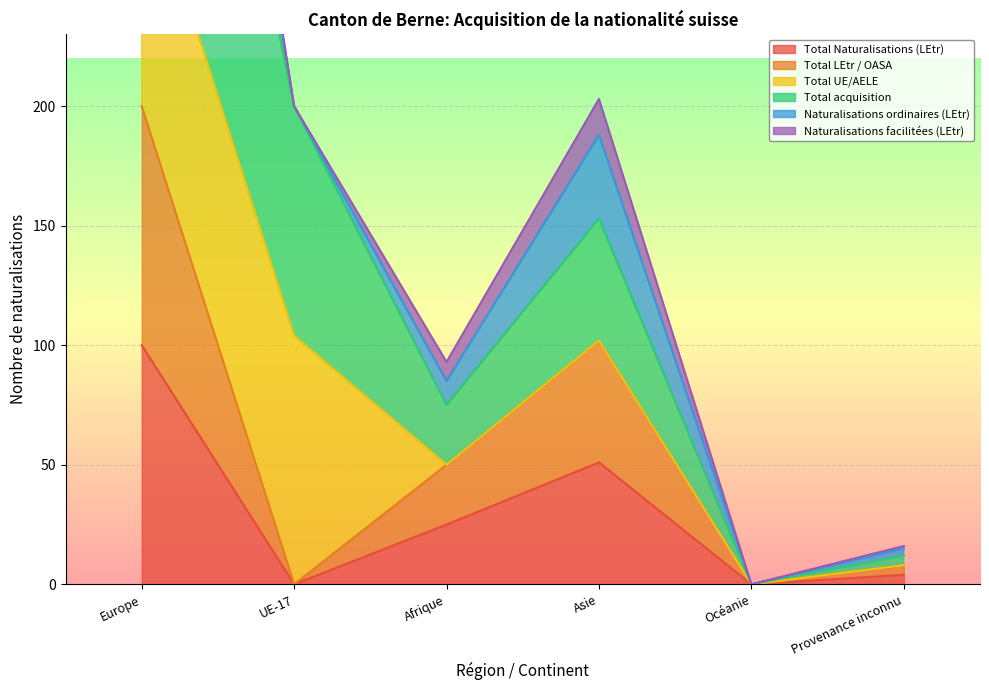

True or false: Total Naturalisations (LEtr) and Total acquisition cross at least once.

False